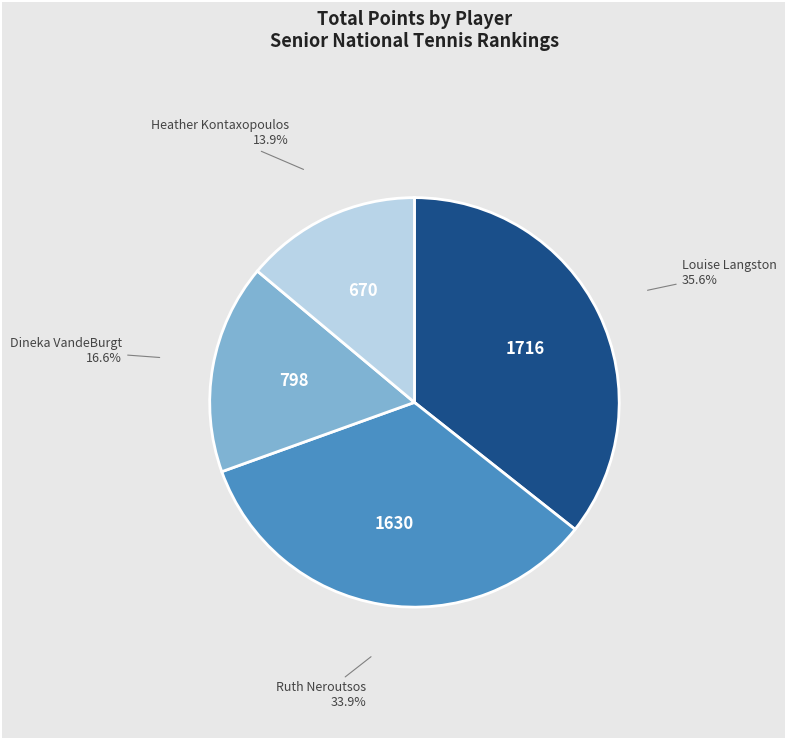

True or false: Ruth Neroutsos accounts for 42% of the total.

False